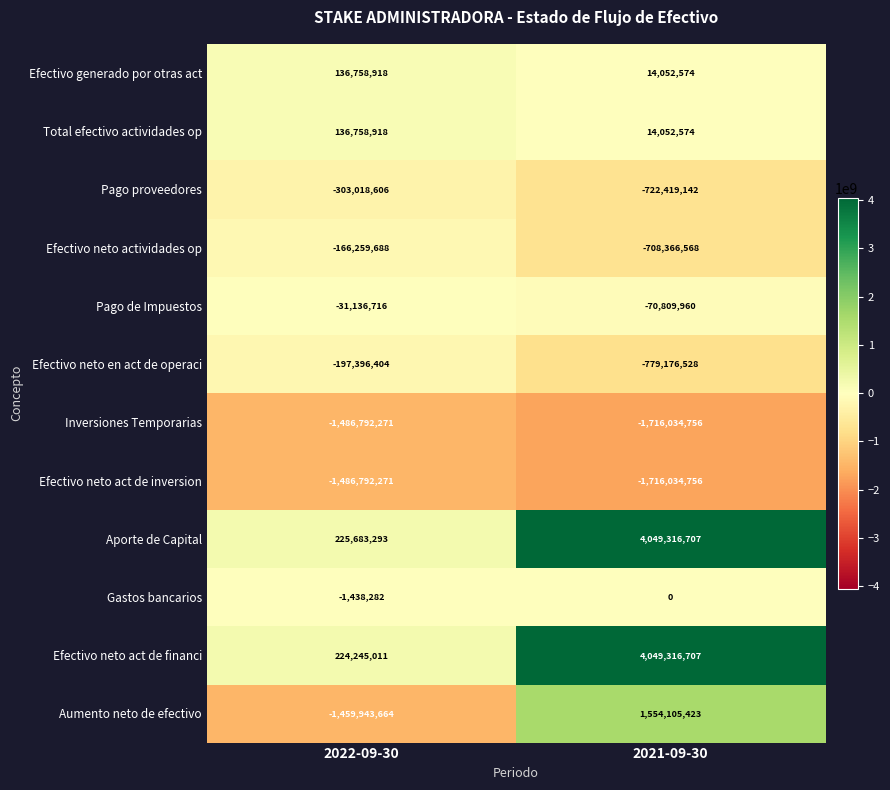

At how many categories does at least one series exceed 2359775416?

1